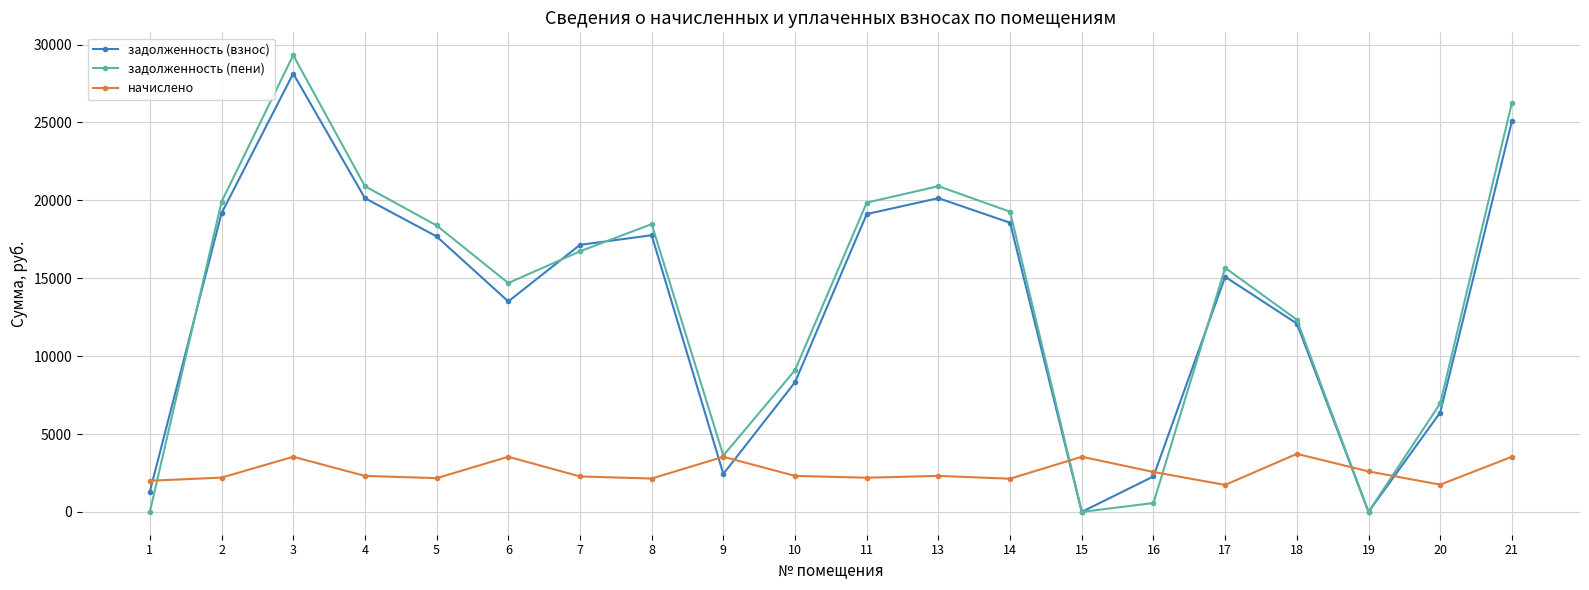

Where is the first local maximum for задолженность (взнос)?

3